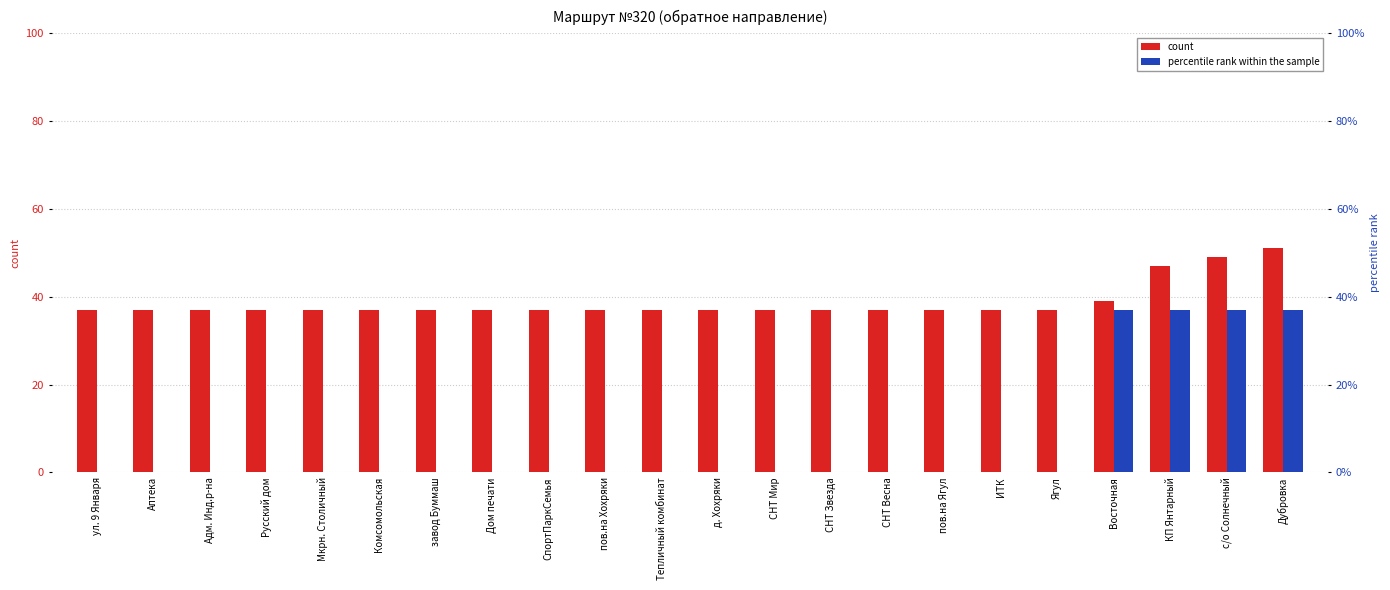

What is the total value across all series at КП Янтарный?

84